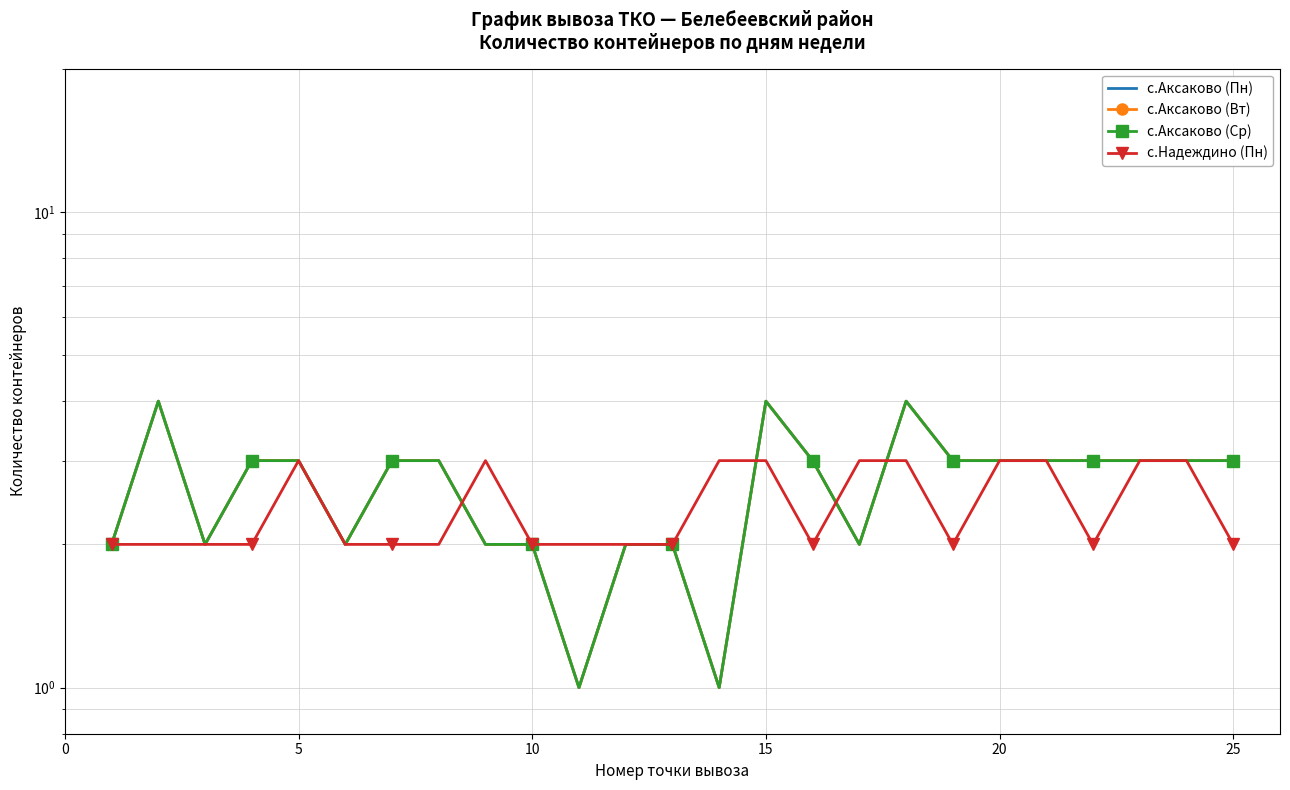

True or false: с.Аксаково (Пн) has a value of 5 at 20.

False